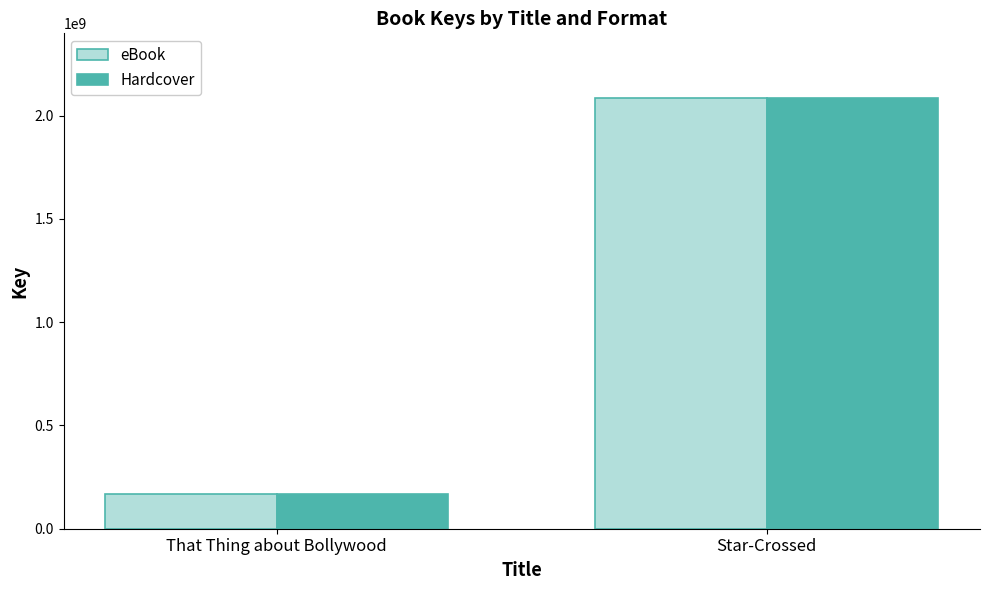

What is the highest value of the Hardcover series?

2085913618